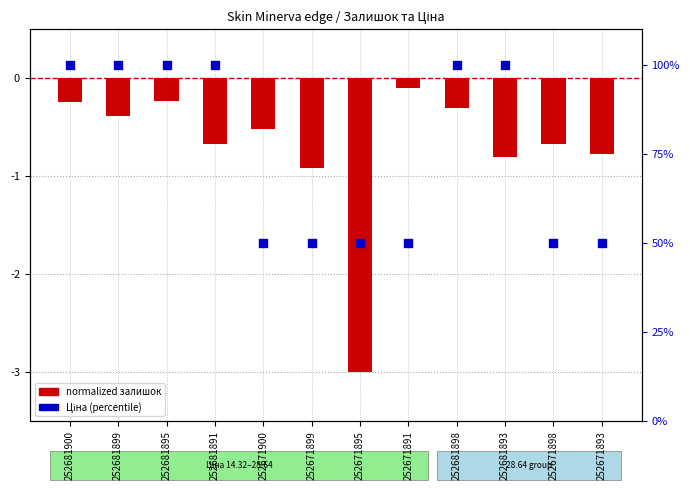

What are all the series names shown in the legend?

normalized залишок, Ціна (%)